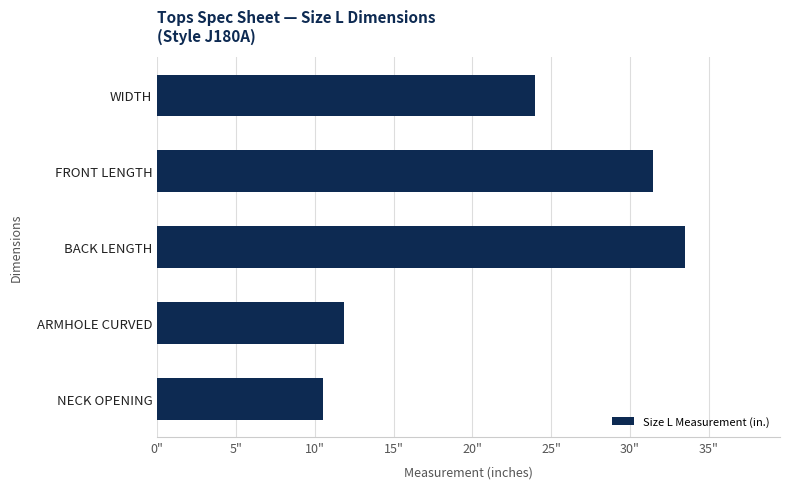

How many bars are there in total?

5